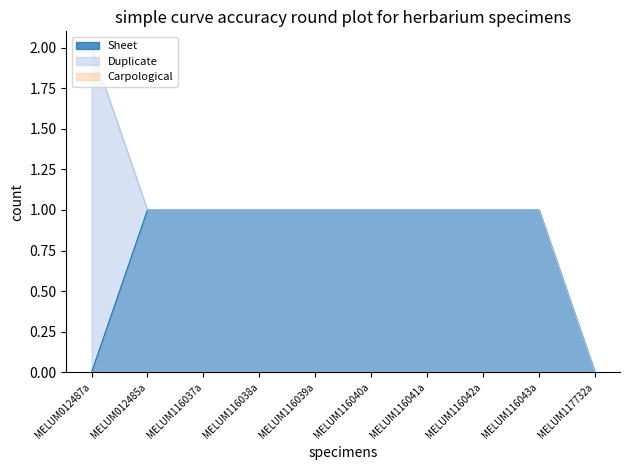

What is the label of the 8th point from the left?

MELUM116042a